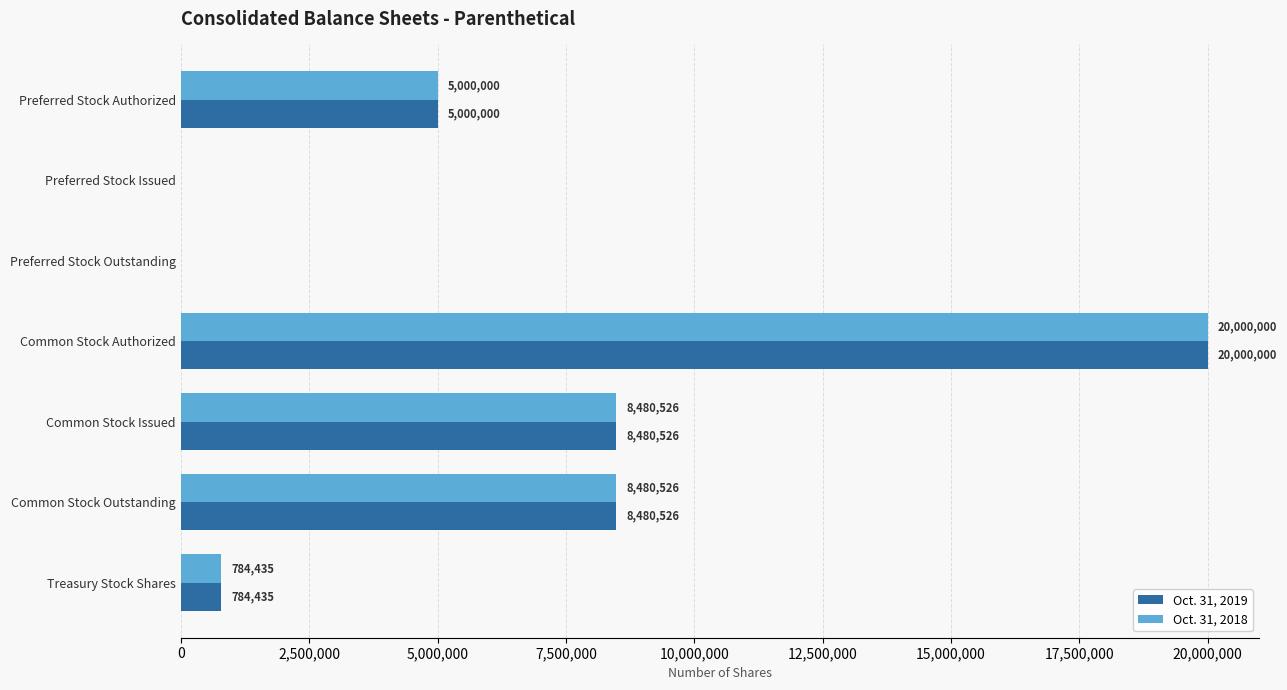

What value does the Oct. 31, 2019 series have at Common Stock Issued, to the nearest 100?

8480500